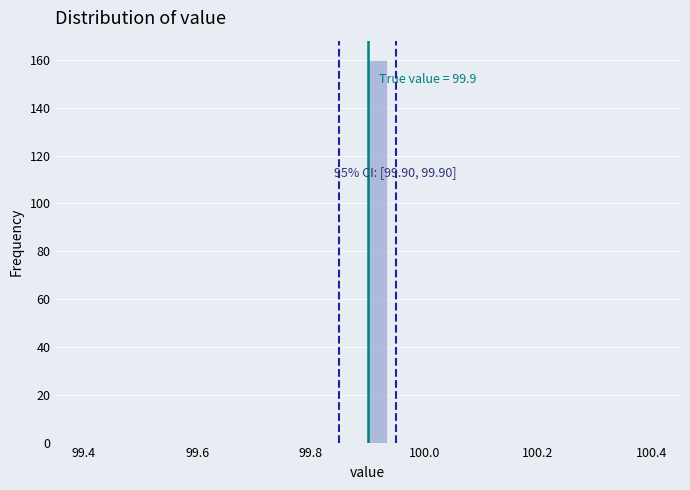

Around what value on the x-axis is the tallest bar? Give the approximate position of its centre, as read against the axis.

99.92